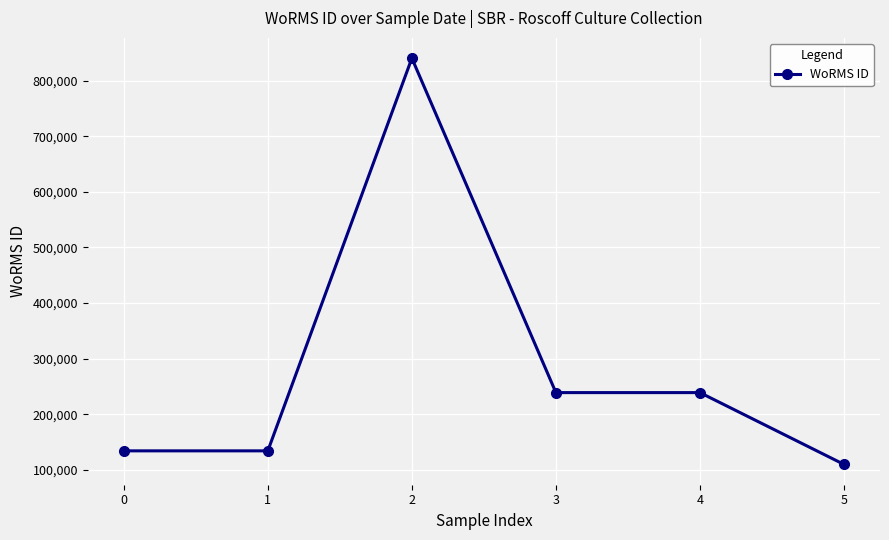

What is the average value?

282961